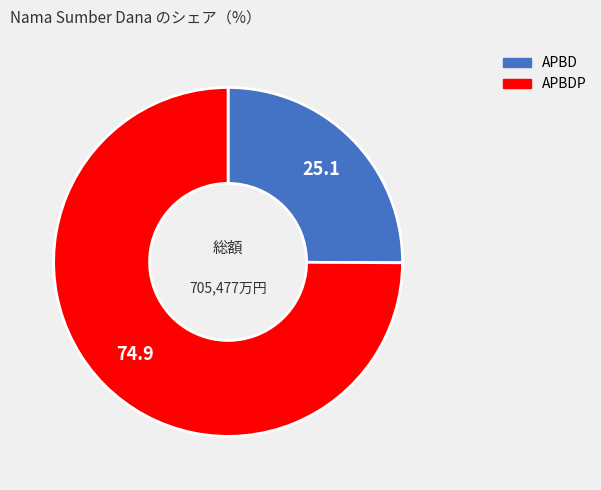

Is there any slice that represents more than half of the pie?

Yes